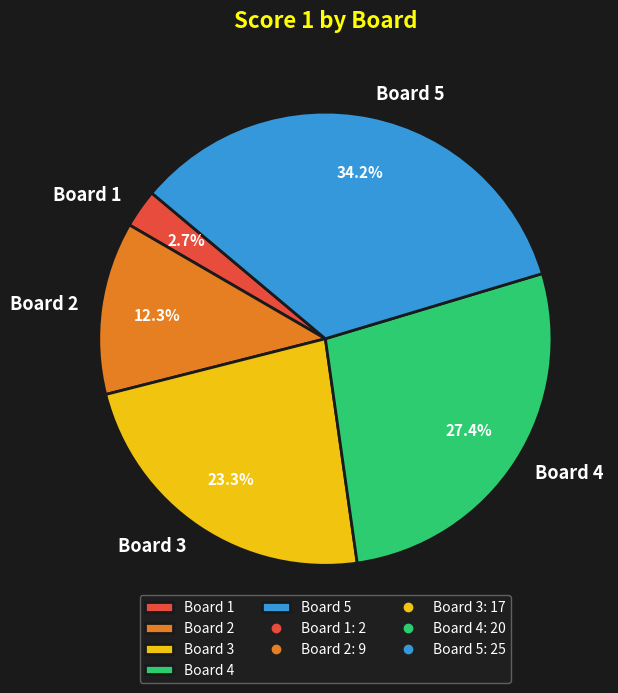

To the nearest percent, what portion does Board 2 represent?

12%